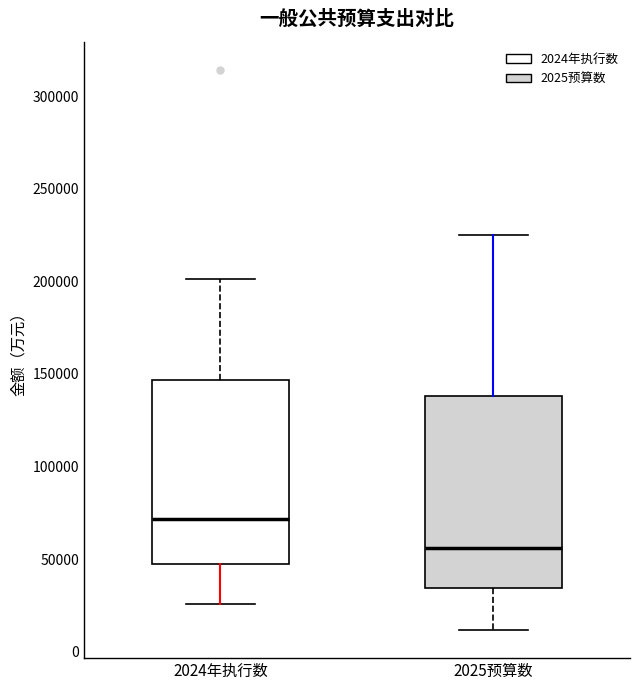

Which box has the lowest median line?

2025预算数